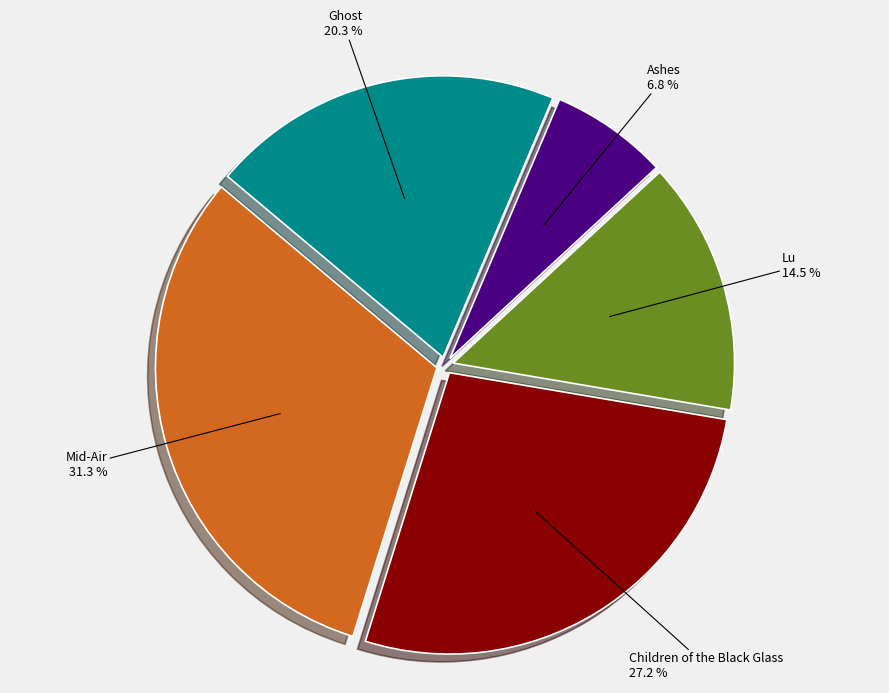

Is there any slice that represents more than half of the pie?

No